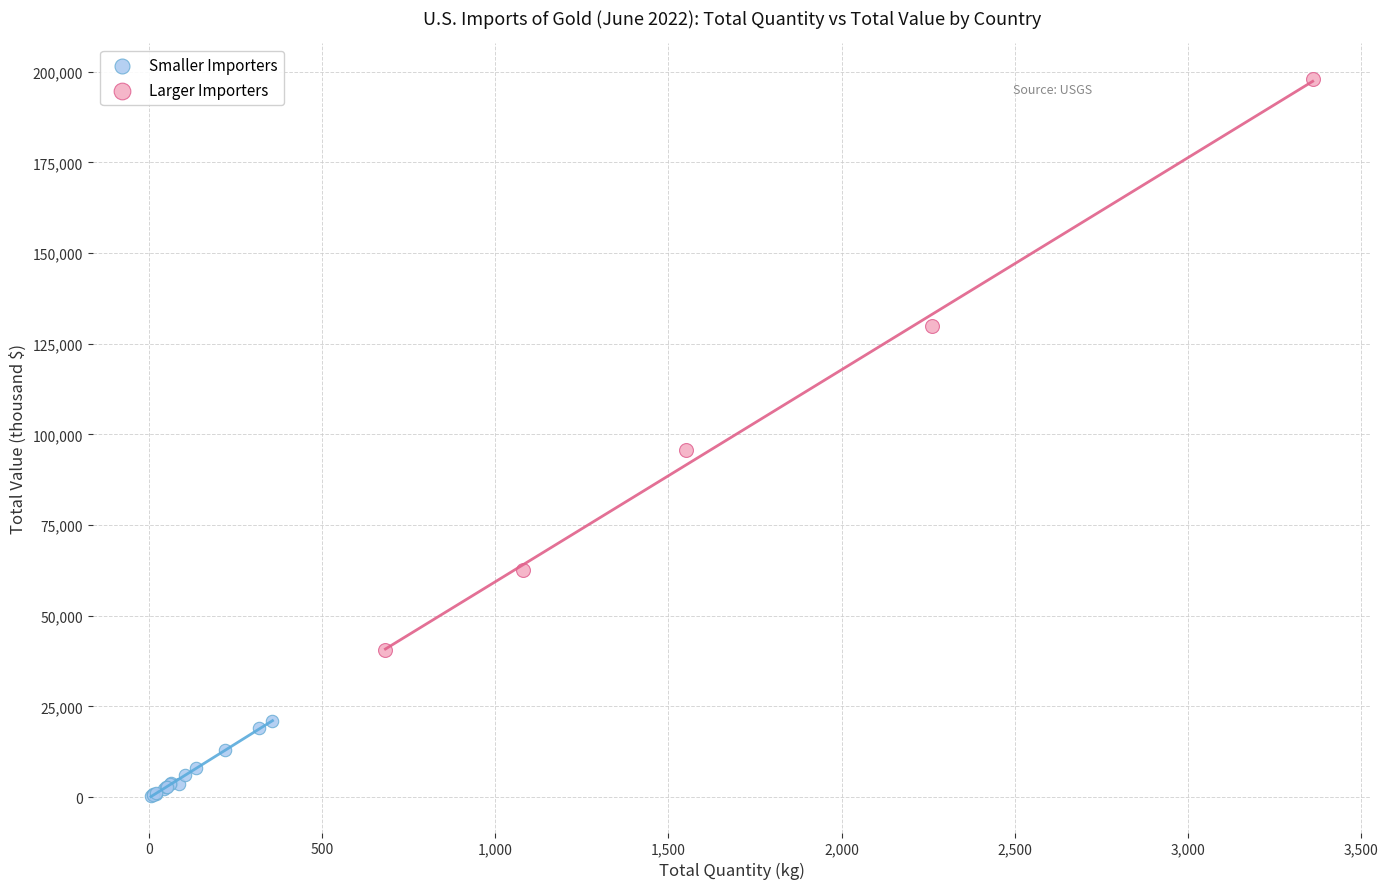

Which series has the widest spread of Y values?

Larger Importers